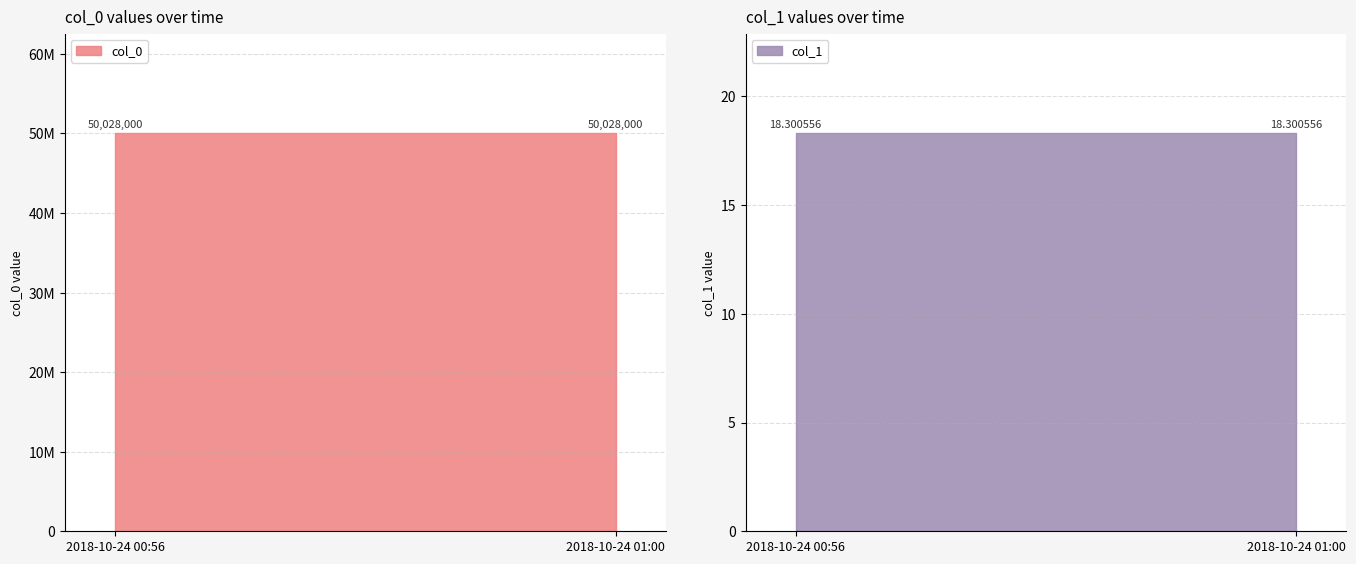

Reading left to right, what are all the values shown in this chart?

col_0: 50028000.0	50028000.0
col_1: 18.3	18.3